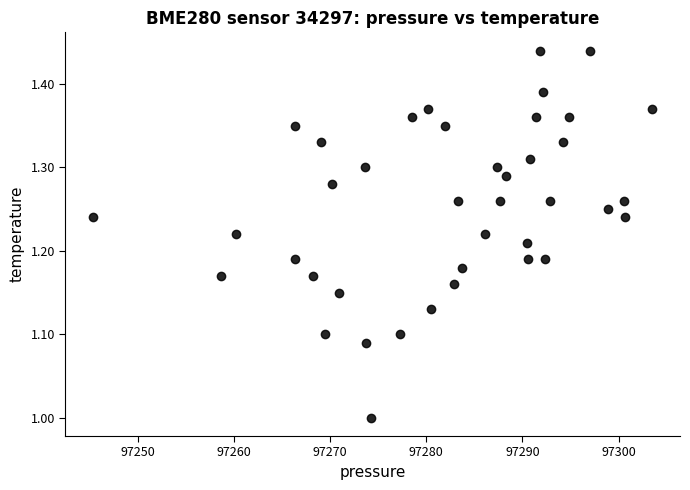

What is the range of Y values (max minus min)?

0.4